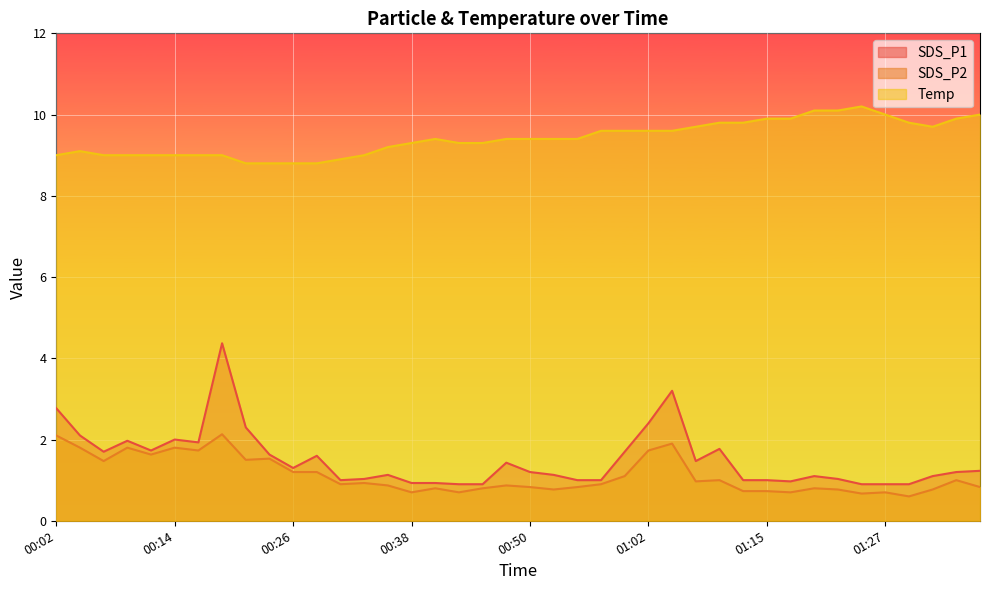

Is it true that SDS_P2 equals 1.4 at 01:07?

False